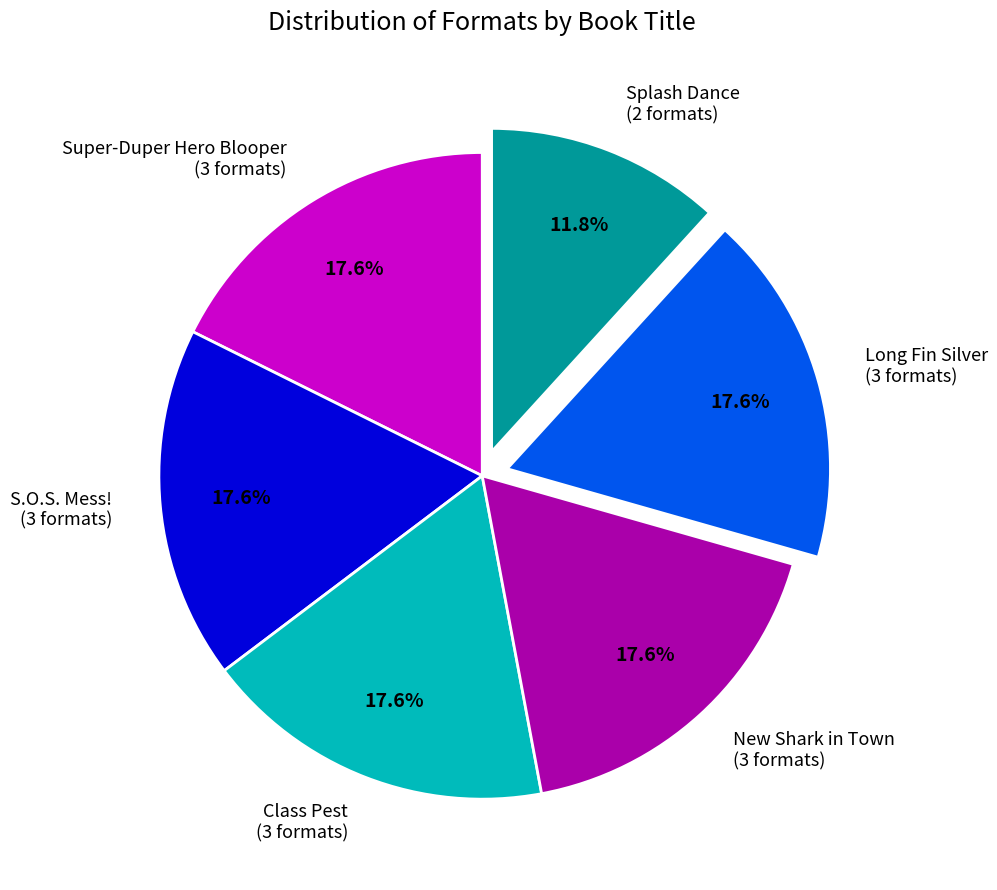

Approximately how many times larger is the value at New Shark in Town (3 formats) compared to Super-Duper Hero Blooper (3 formats)?

1.0